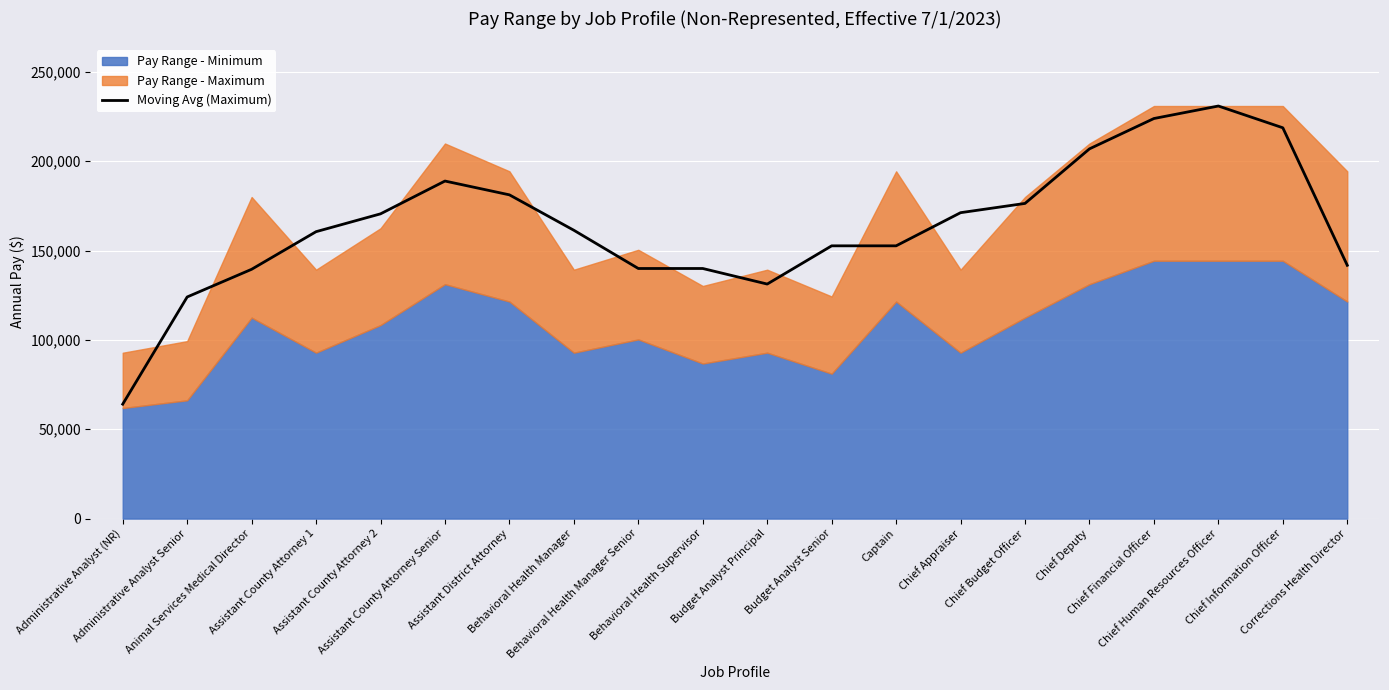

Reading left to right, list all the values displayed in this chart.

64027.0	124000.2	139487.9	160534.8	170514.7	188867.1	181143.0	161321.8	139932.2	139932.2	131224.5	152614.0	152614.0	171163.2	176345.1	206874.8	223850.1	230845.5	218668.2	141719.7